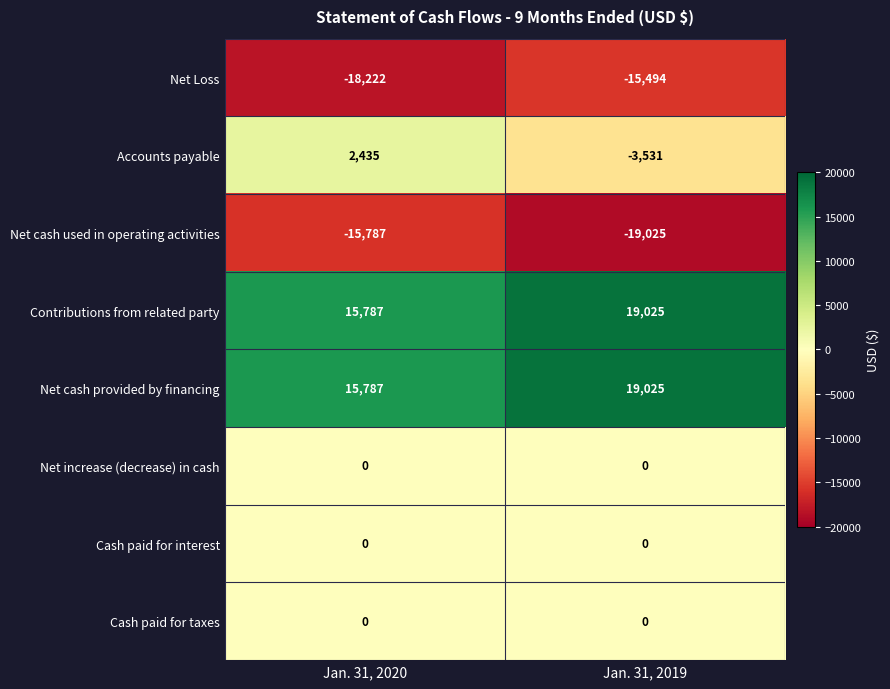

What is the difference between the Net cash used in operating activities values at Jan. 31, 2019 and Jan. 31, 2020?

3238